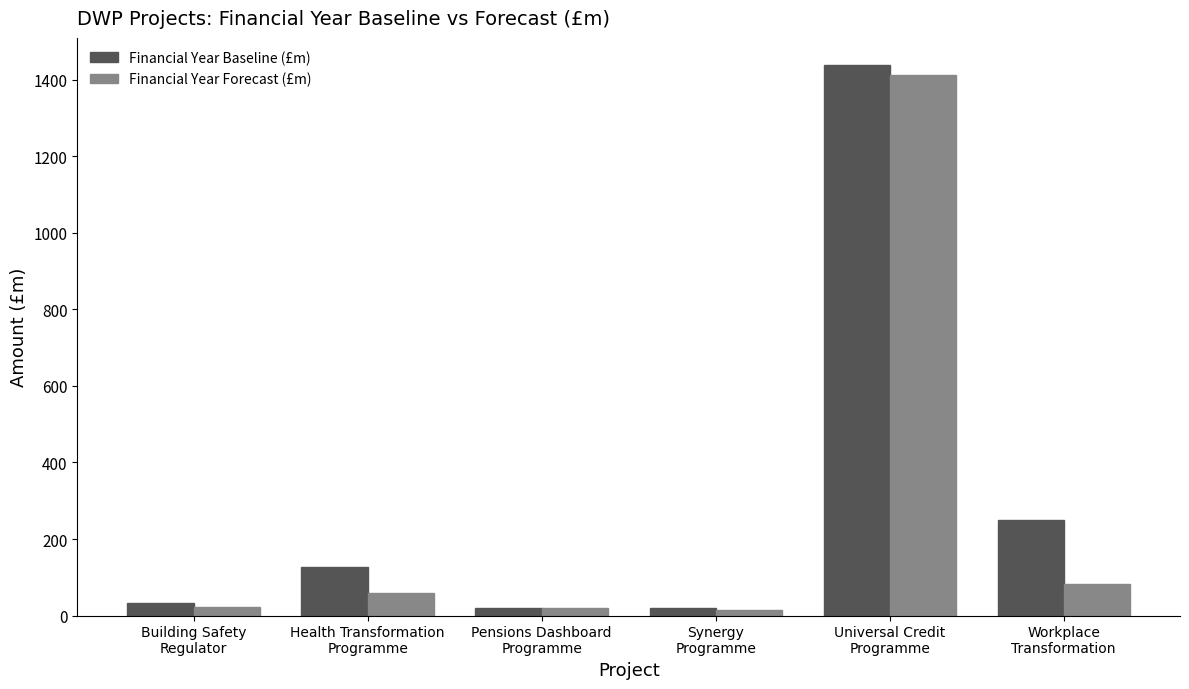

What is the label of the 2nd bar from the right?

Universal Credit
Programme